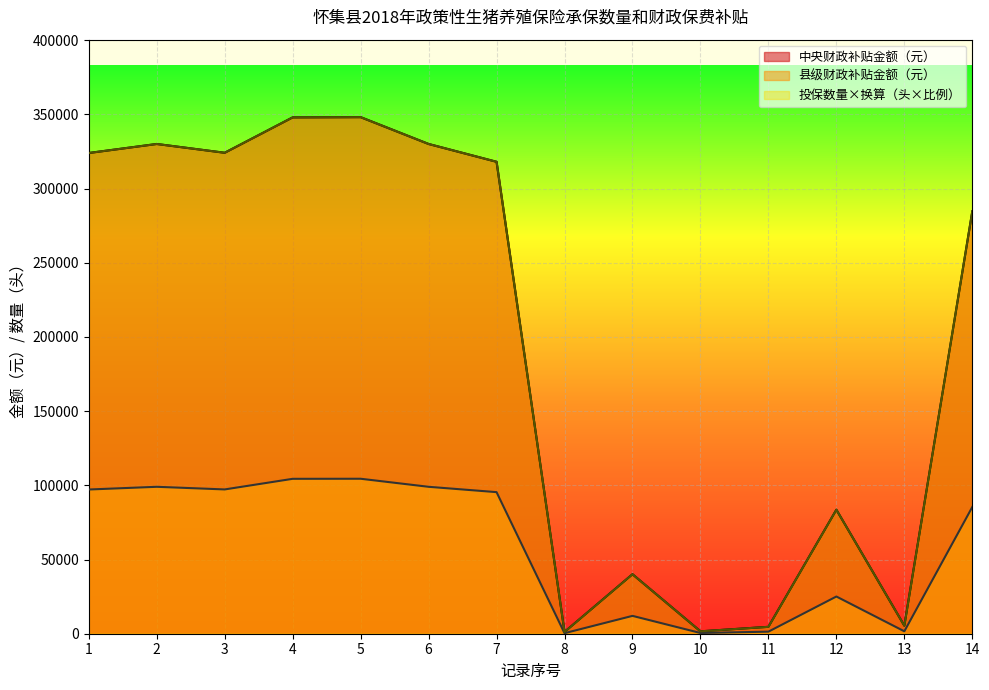

Reading left to right, what are all the values shown in this chart?

投保数量（头）: 323920.0	330000.0	324080.0	347920.0	348080.0	330000.0	318000.0	1200.0	40080.0	1616.0	4640.0	83560.0	5408.0	284664.0
中央财政补贴金额（元）: 97176.0	99000.0	97224.0	104376.0	104424.0	99000.0	95400.0	360.0	12024.0	484.8	1392.0	25068.0	1622.4	85399.2
县级财政补贴金额（元）: 323920.0	330000.0	324080.0	347920.0	348080.0	330000.0	318000.0	1200.0	40080.0	1616.0	4640.0	83560.0	5408.0	284664.0